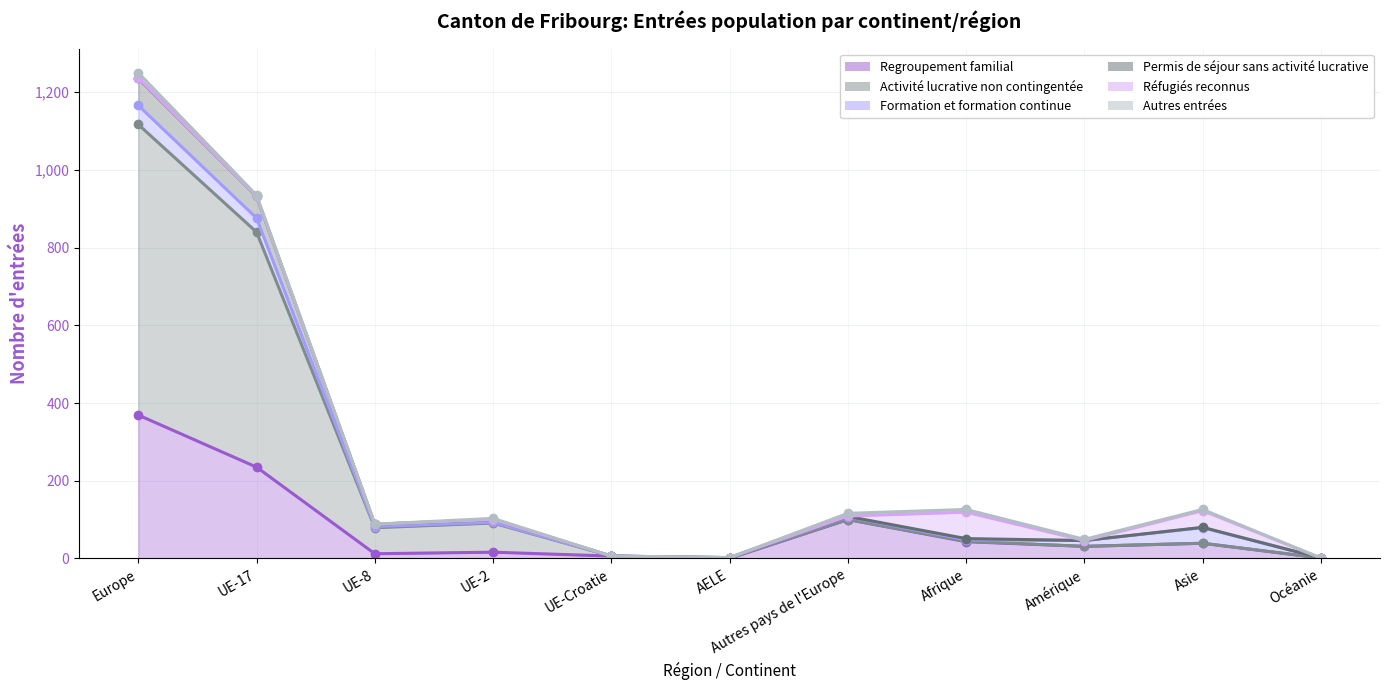

At which category does Permis de séjour sans activité lucrative reach its first local valley?

UE-8